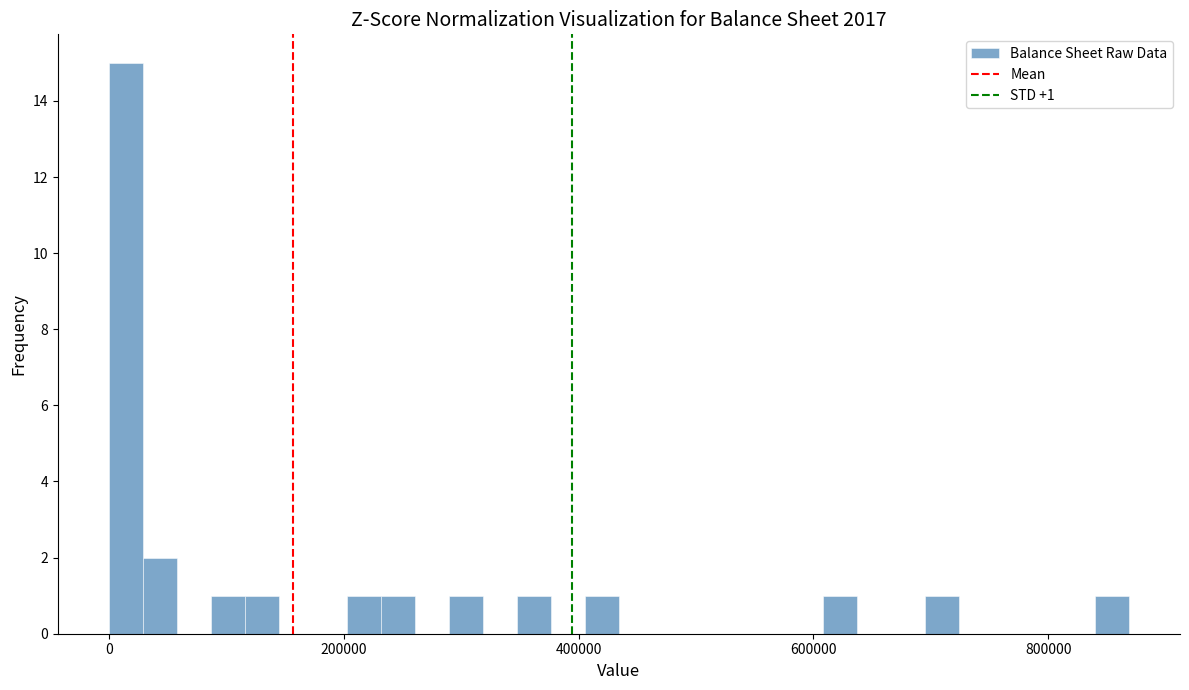

Read against the x-axis, roughly where is the centre of the tallest bar?

20000